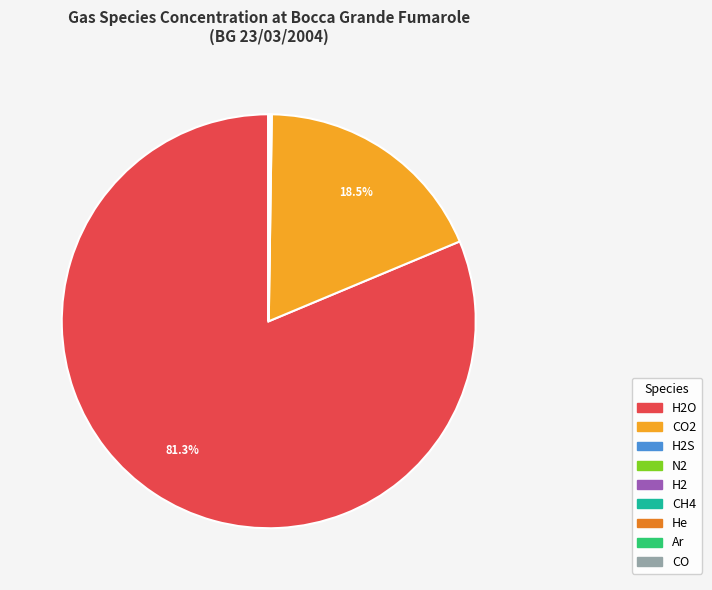

Is there a majority slice in this chart?

Yes